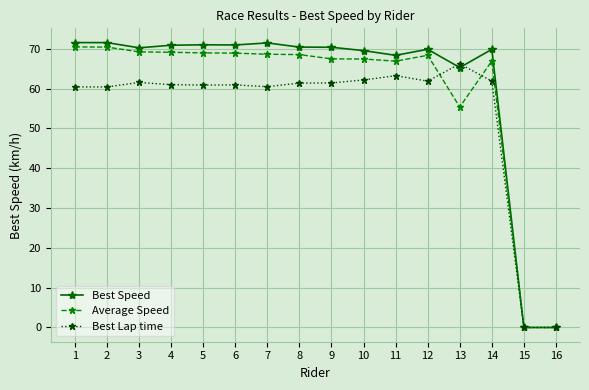

At how many categories does at least one series exceed 58?

14